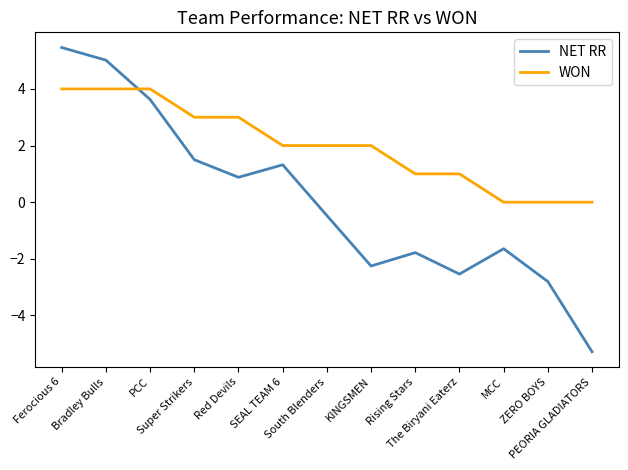

What value does the WON series have at The Biryani Eaterz?

1.0